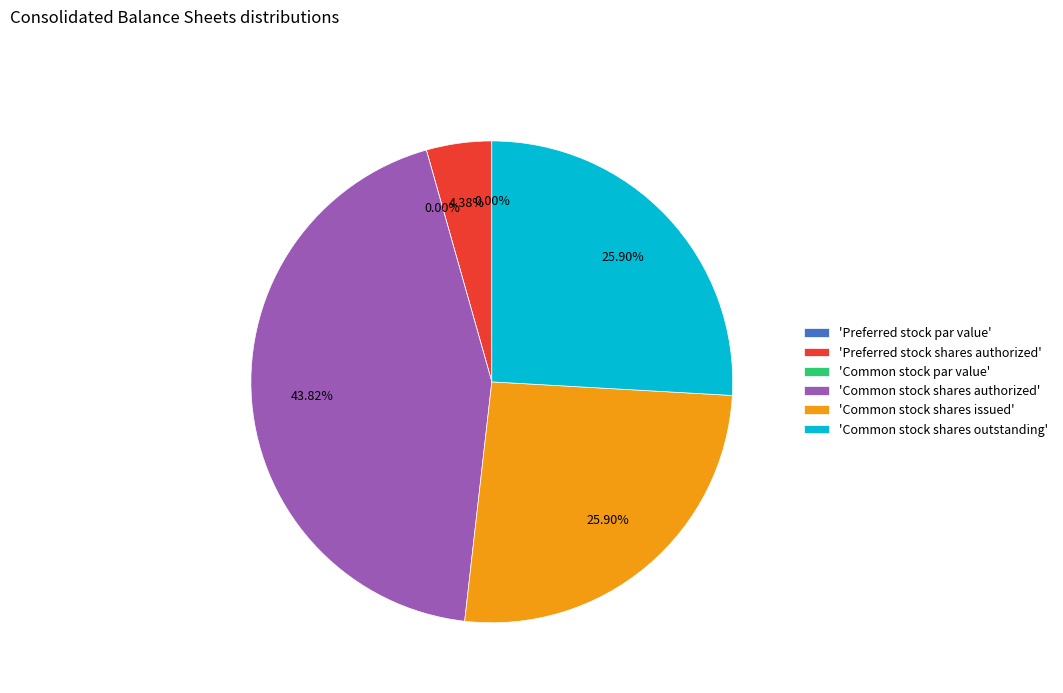

Is Common stock shares issued the majority of the pie?

No